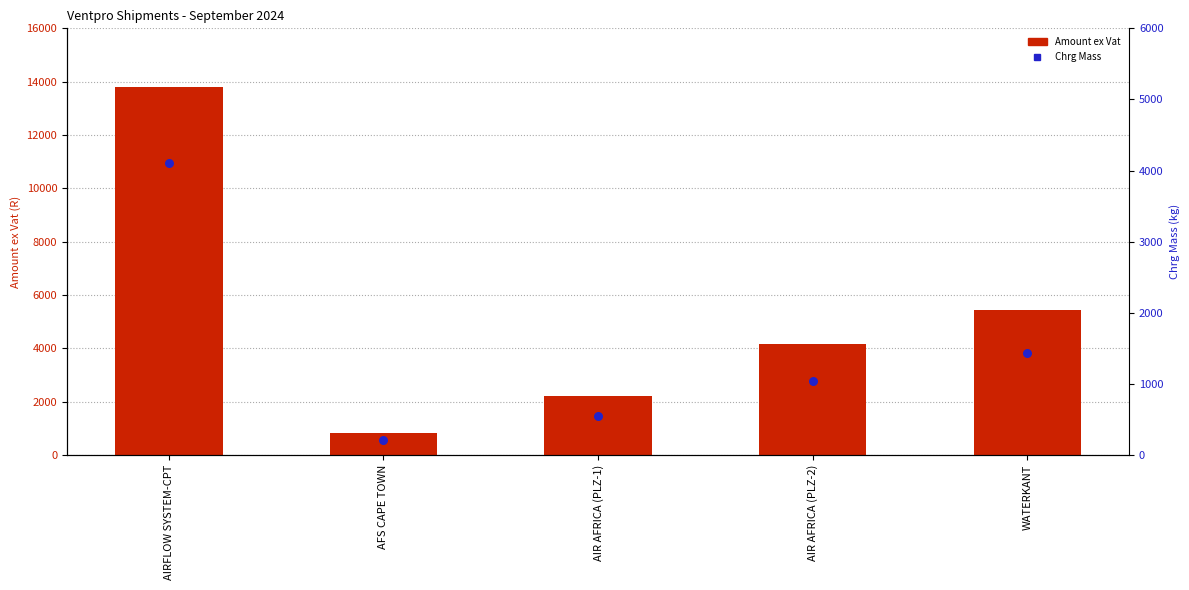

Which series has the largest total across all categories?

Amount ex Vat